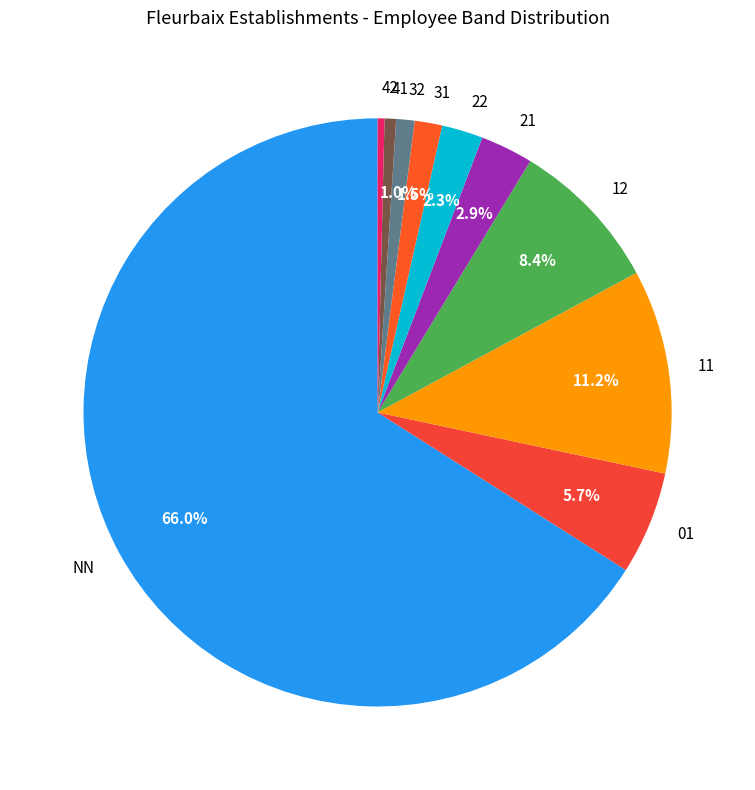

Is the sum of 11 and 01 greater than half?

No